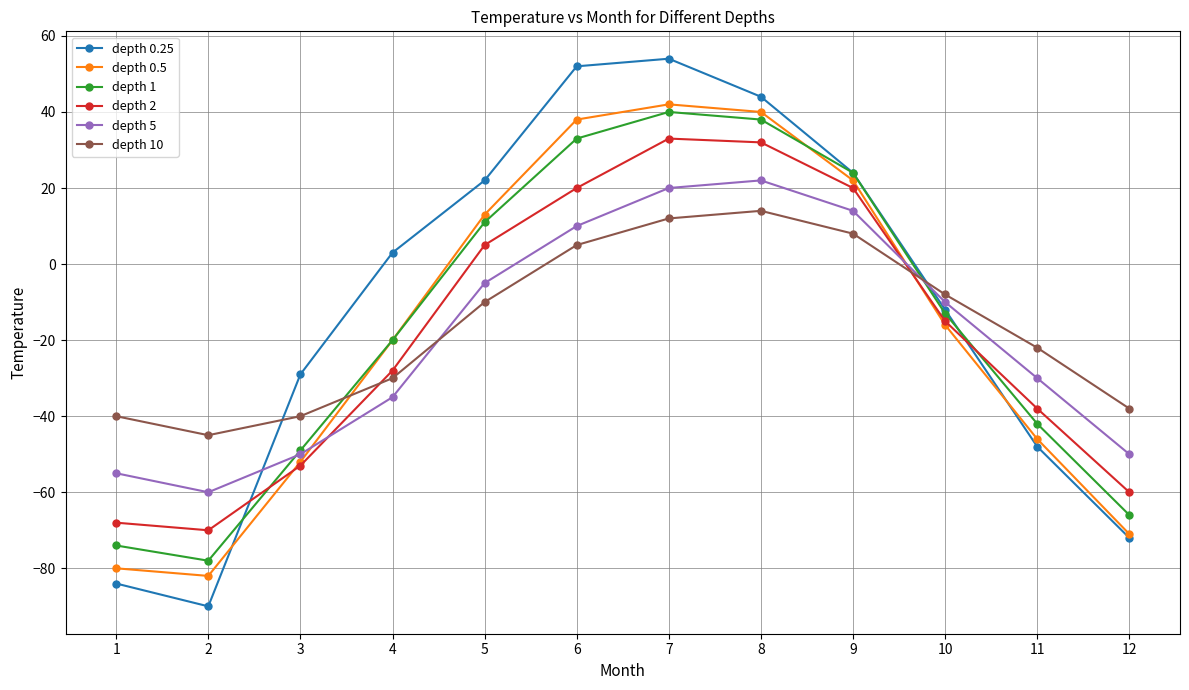

Reading left to right, extract all data points from this chart.

depth 0.25: -84	-90	-29	3	22	52	54	44	24	-12	-48	-72
depth 0.5: -80	-82	-52	-20	13	38	42	40	22	-16	-46	-71
depth 1: -74	-78	-49	-20	11	33	40	38	24	-13	-42	-66
depth 2: -68	-70	-53	-28	5	20	33	32	20	-15	-38	-60
depth 5: -55	-60	-50	-35	-5	10	20	22	14	-10	-30	-50
depth 10: -40	-45	-40	-30	-10	5	12	14	8	-8	-22	-38